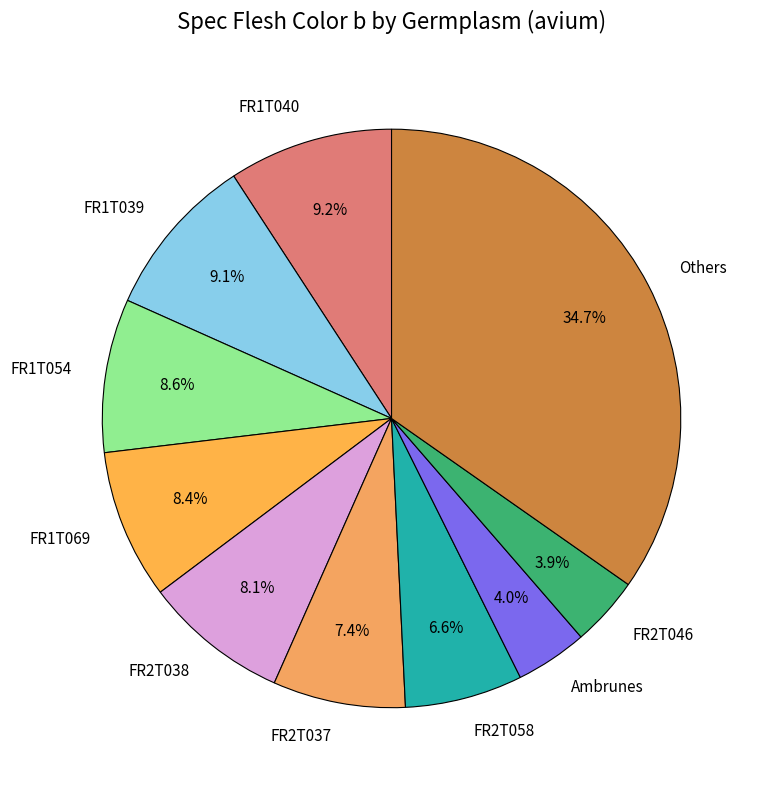

Which has a higher value, Others or FR2T037?

Others